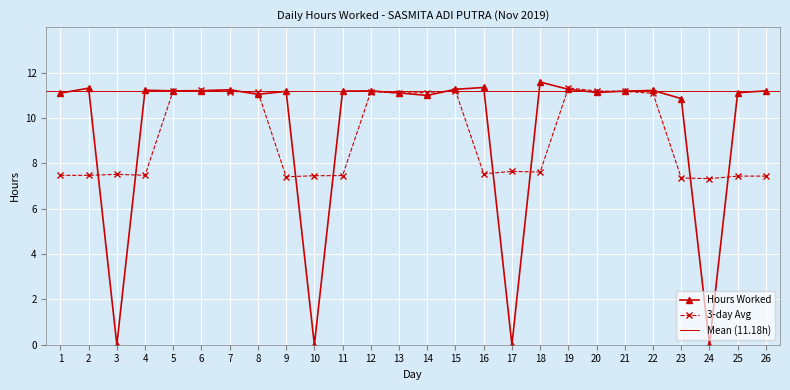

Between 8 and 6, which is larger?

6